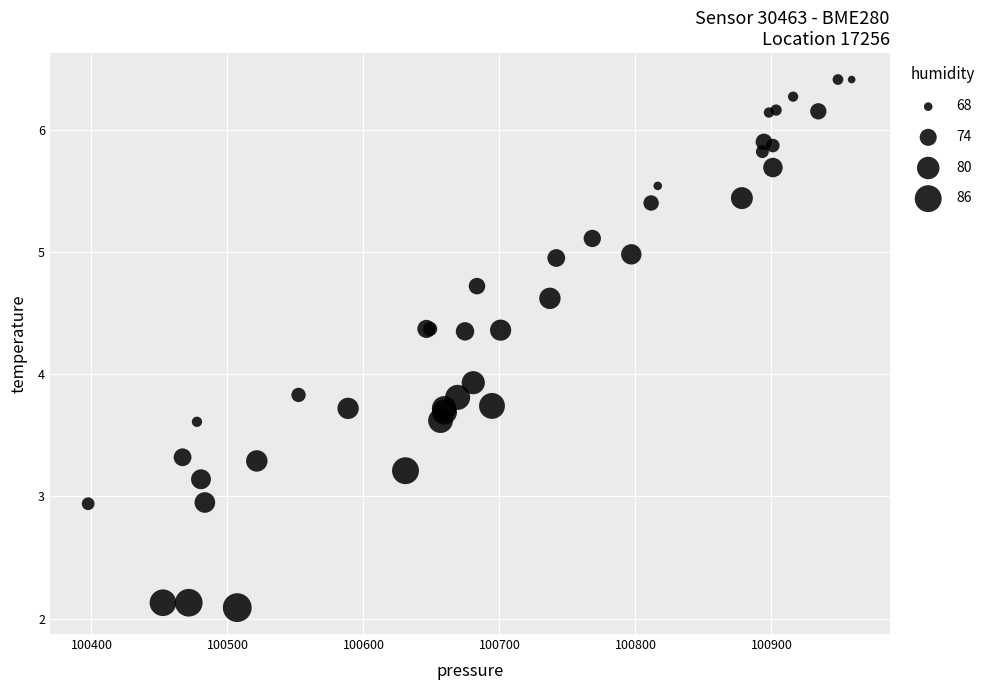

What Y value in the scatter plot is closest to 4?

3.9